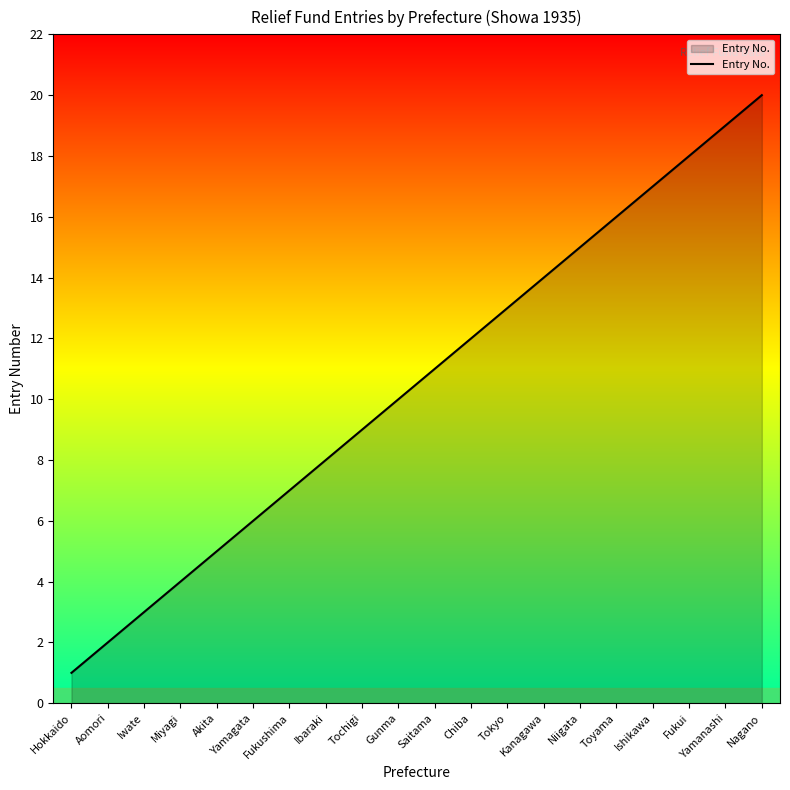

What is the smallest value displayed?

1